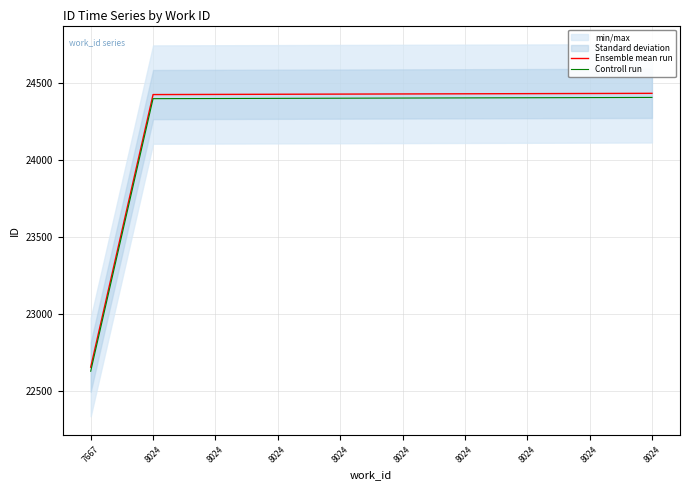

True or false: Ensemble mean run has more than 1 interior local peaks.

False